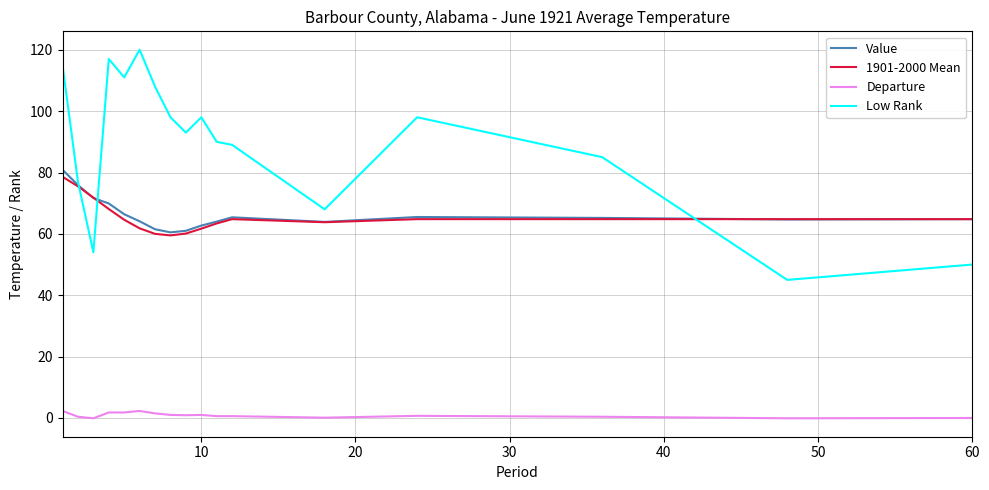

What is the average value of the 1901-2000 Mean series?

65.5